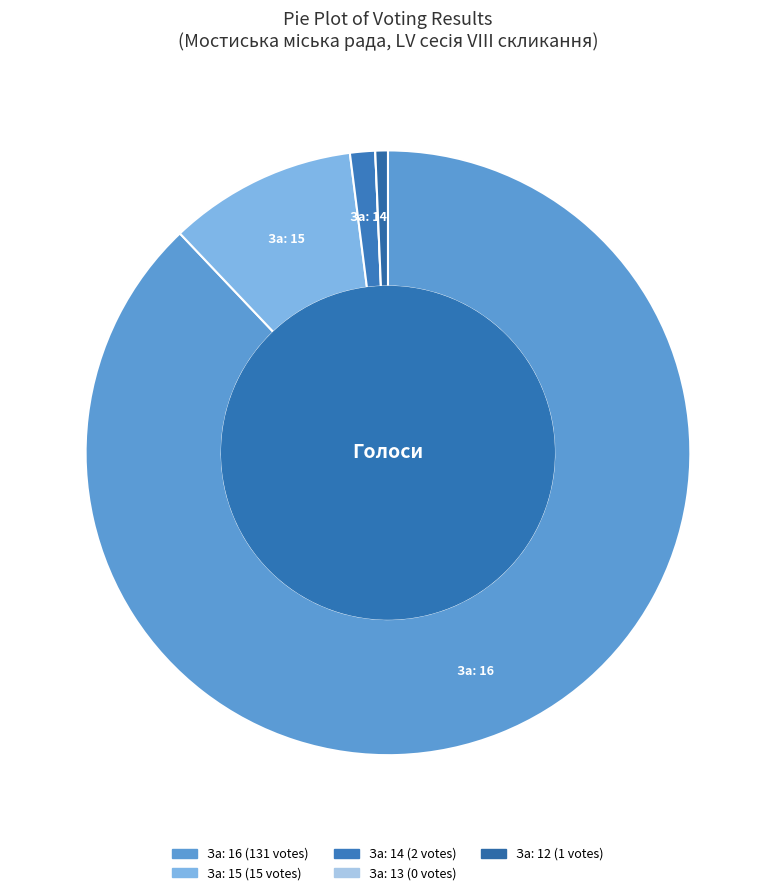

How many slices are in this pie chart?

5